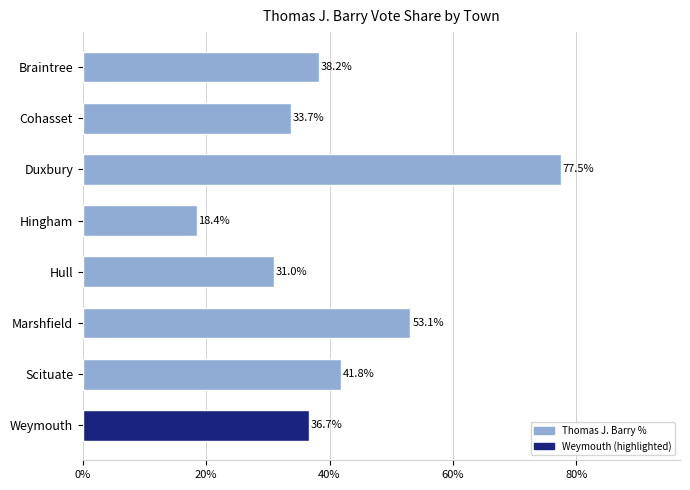

Does the chart contain stacked bars?

No